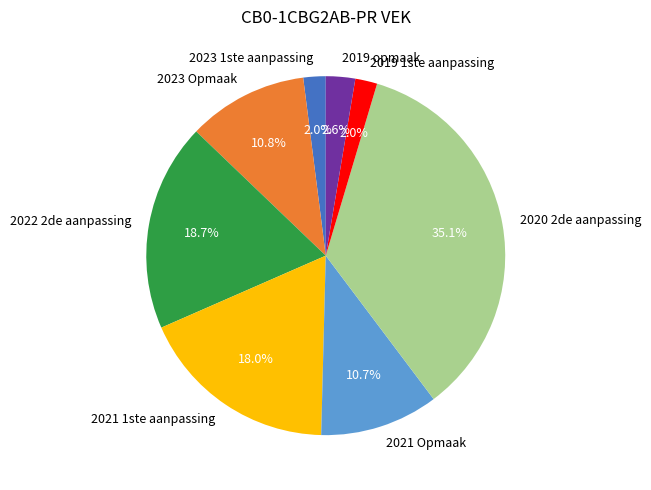

Which has a higher value, 2023 Opmaak or 2019 1ste aanpassing?

2023 Opmaak